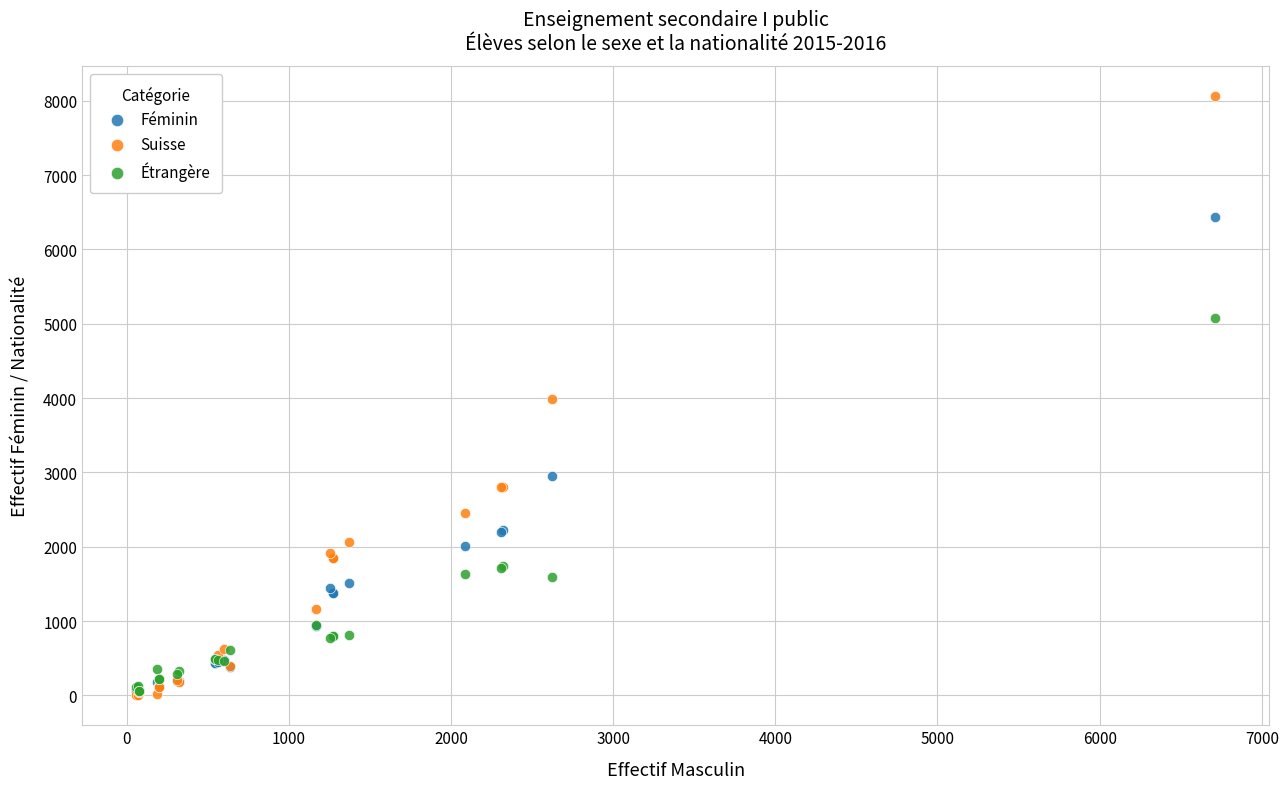

In the Étrangère series, what Y value is closest to 2572?

1736